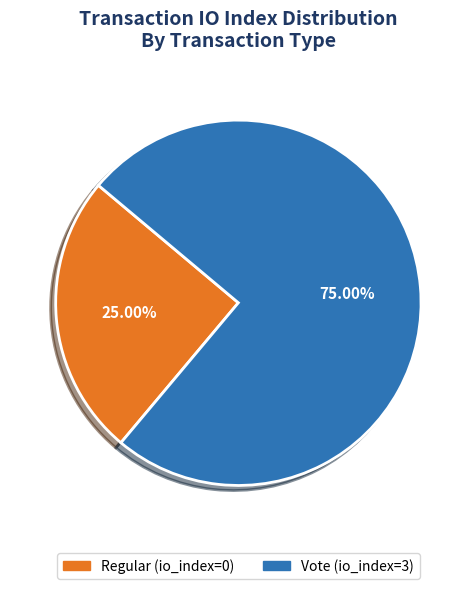

Which category has the smallest portion of the pie?

Regular (io_index=0)